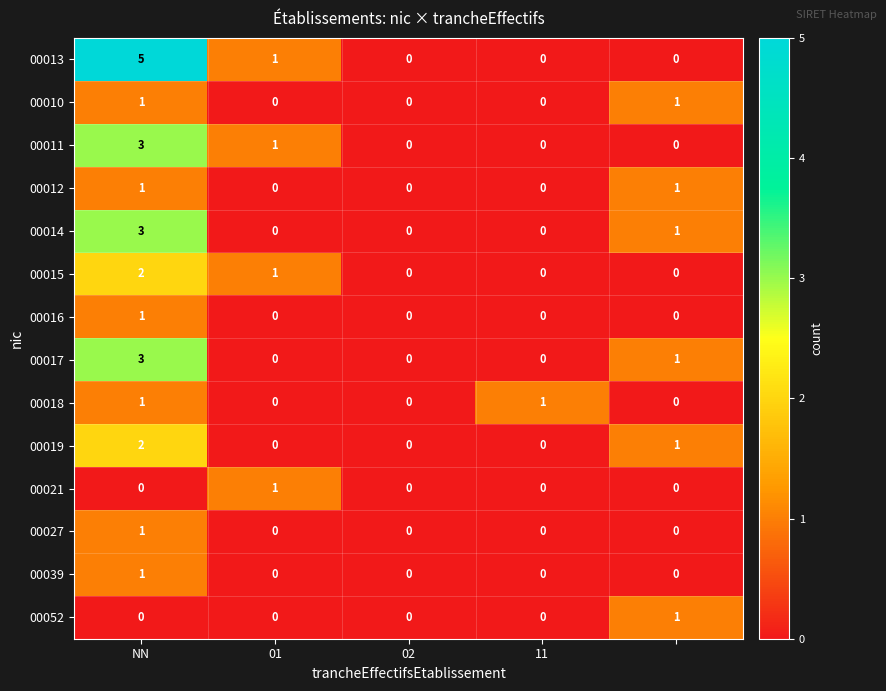

Which series has the largest total across all categories?

00013